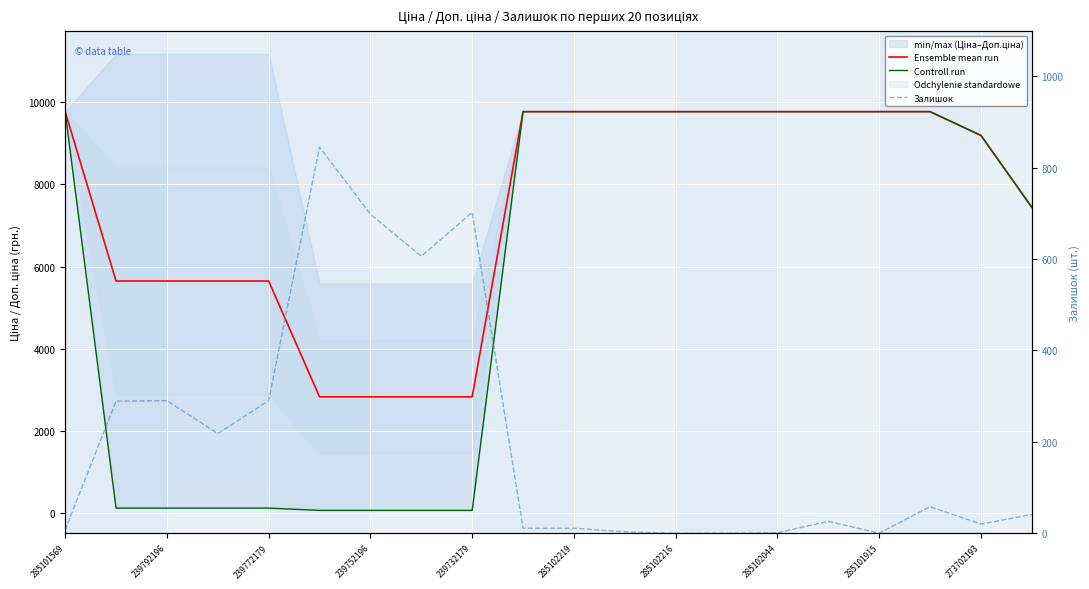

In Залишок, how many points are lower than both neighbors (excluding endpoints)?

4